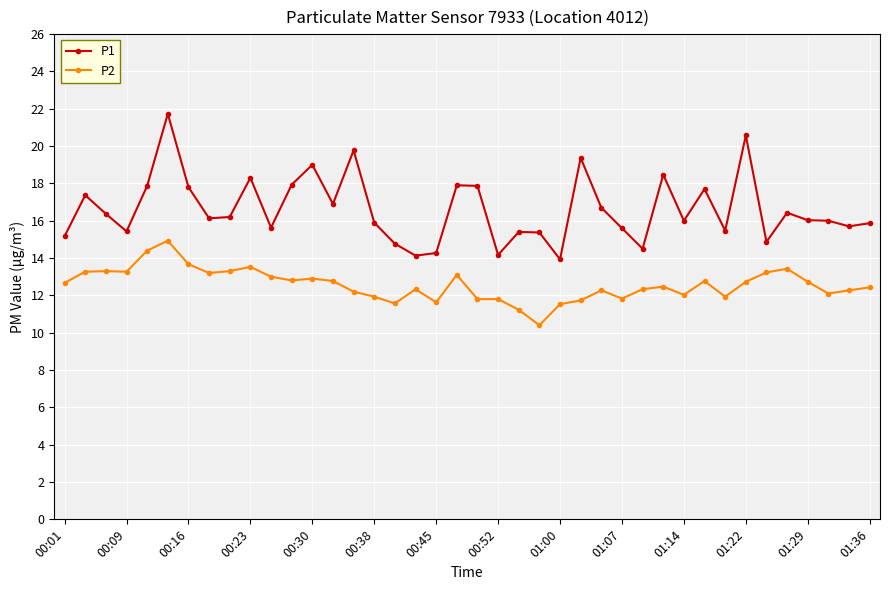

How many distinct data groups are displayed?

2